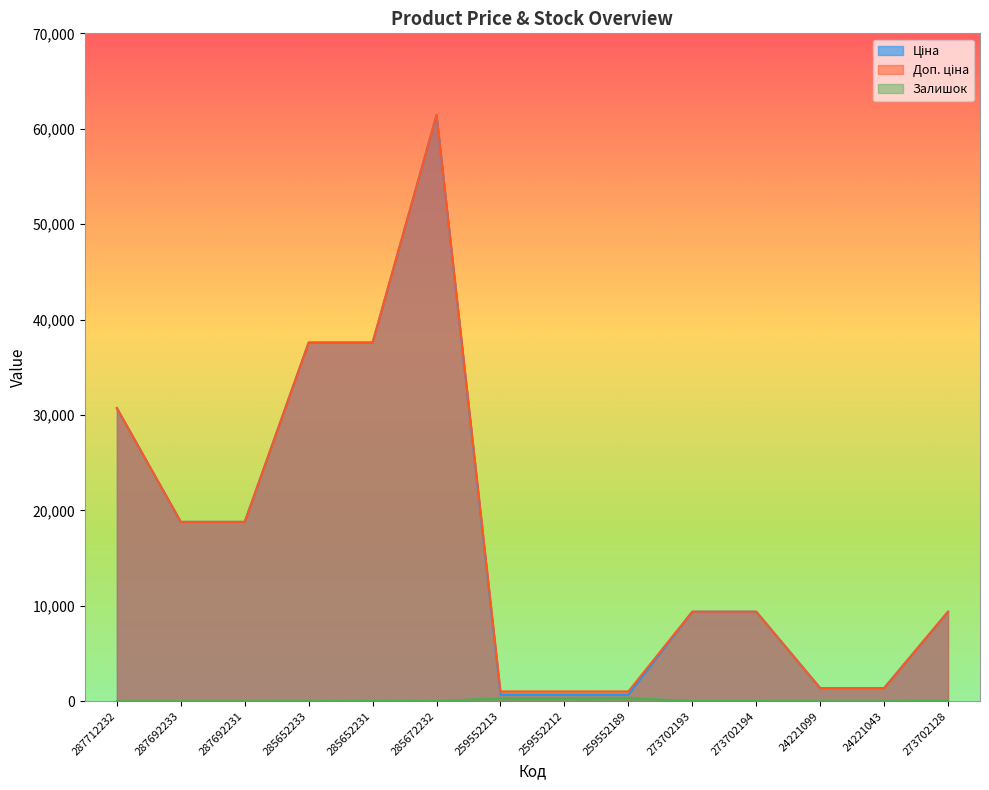

How many lines are shown in the chart?

3